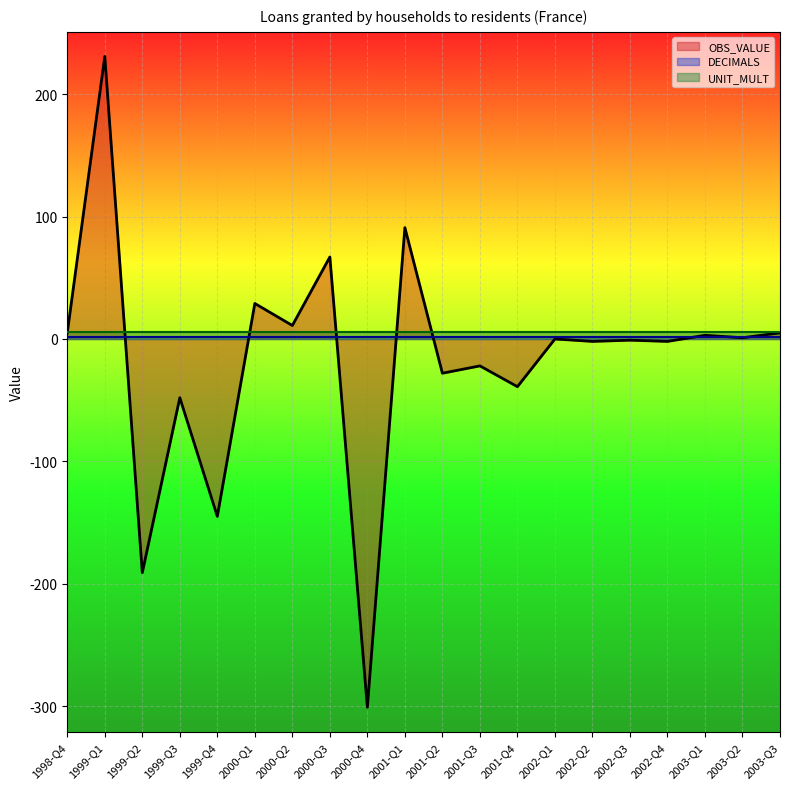

True or false: OBS_VALUE has more than 0 interior local peaks.

True